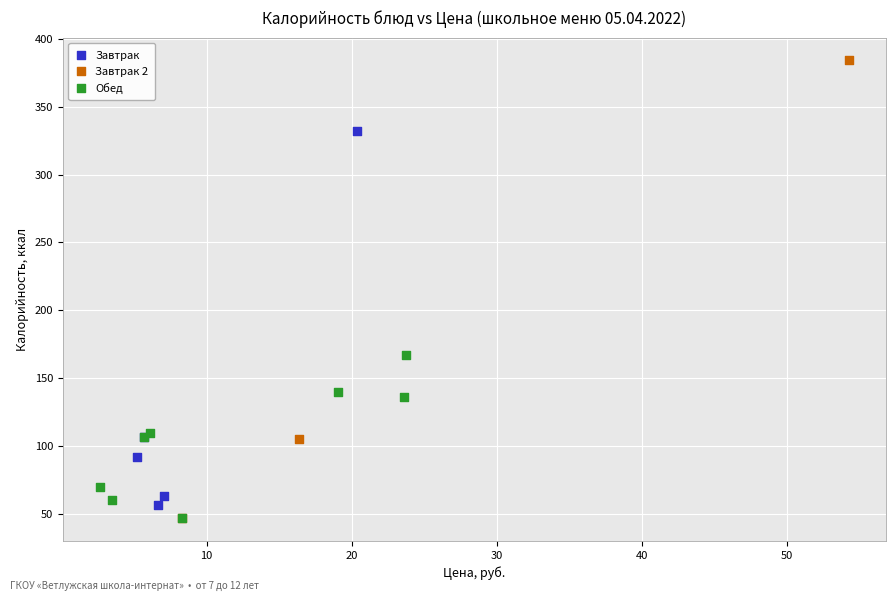

Which series contains the highest Y value?

Завтрак 2